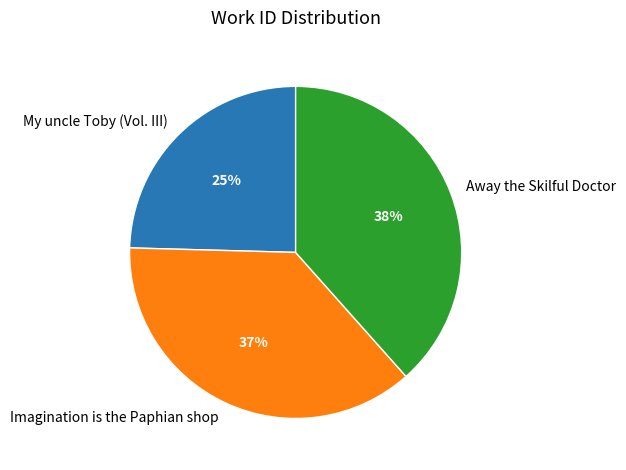

Which category has the biggest portion of the pie?

Away the Skilful Doctor